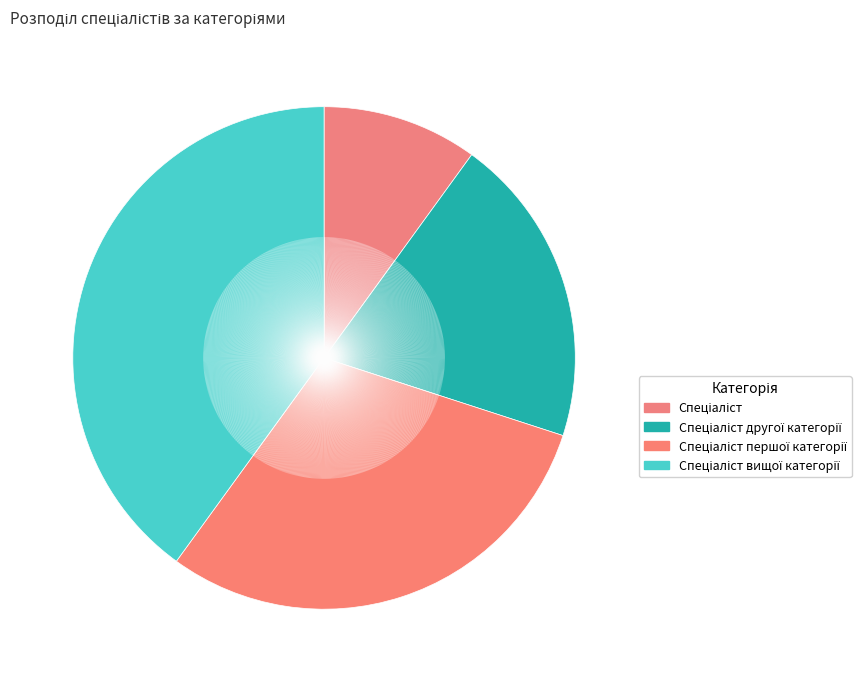

Which category has the biggest portion of the pie?

Спеціаліст вищої категорії